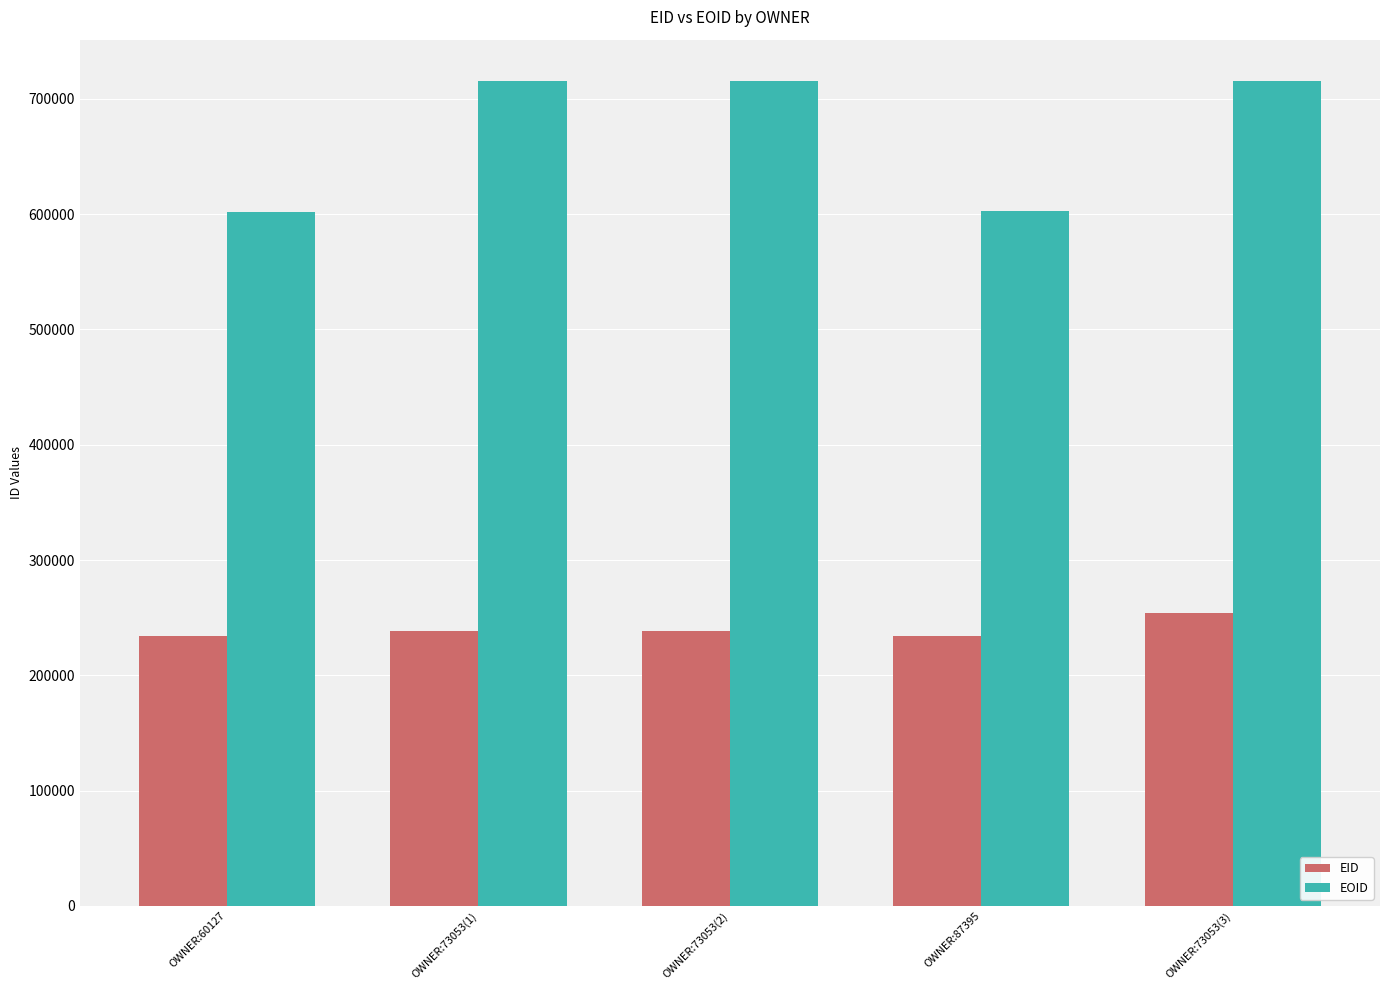

Count the number of data series in this chart.

2